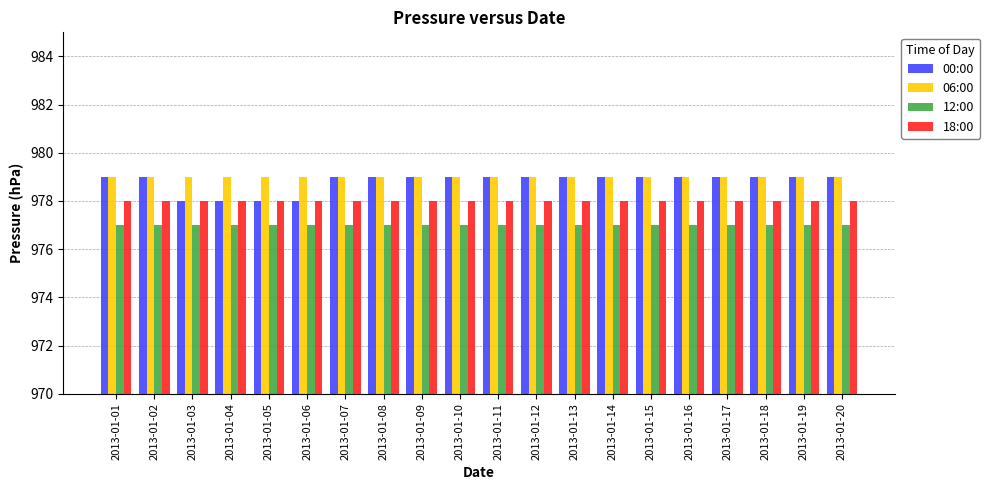

What is the highest value of the 18:00 series?

978